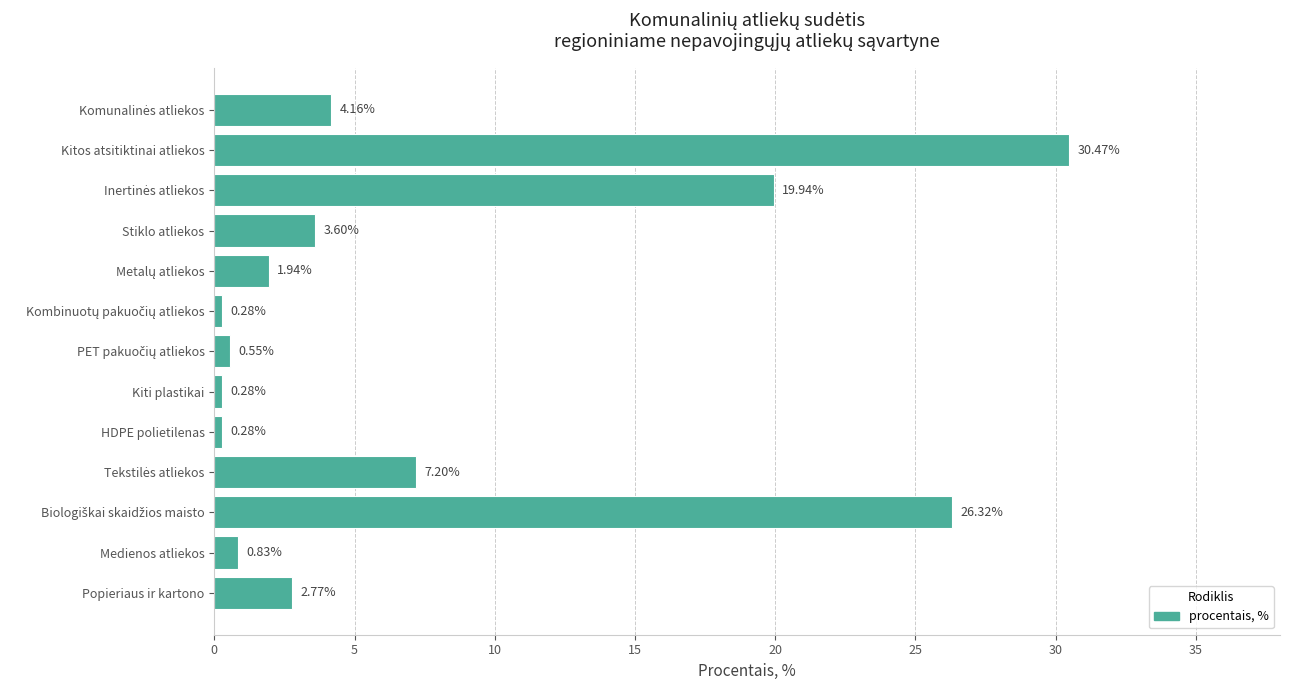

Which label corresponds to the largest value in the chart?

Kitos atsitiktinai atliekos